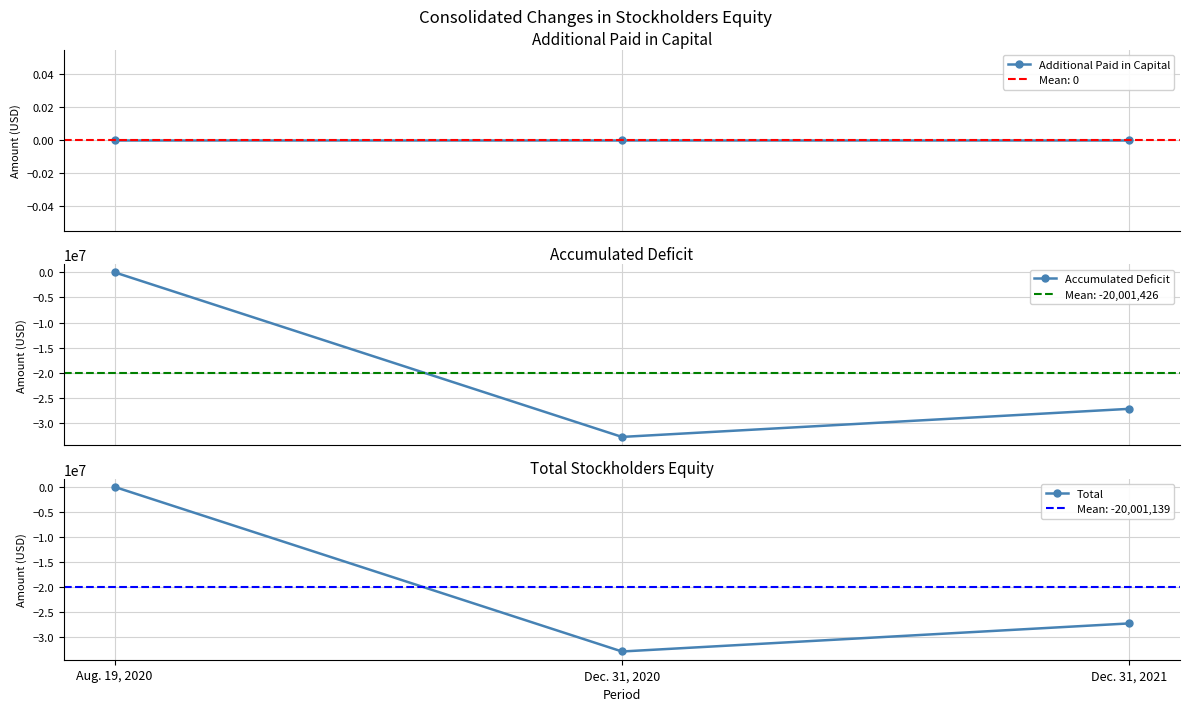

Is the value of Accumulated Deficit at Dec. 31, 2020 greater than the value of Additional Paid in Capital at Dec. 31, 2020?

No